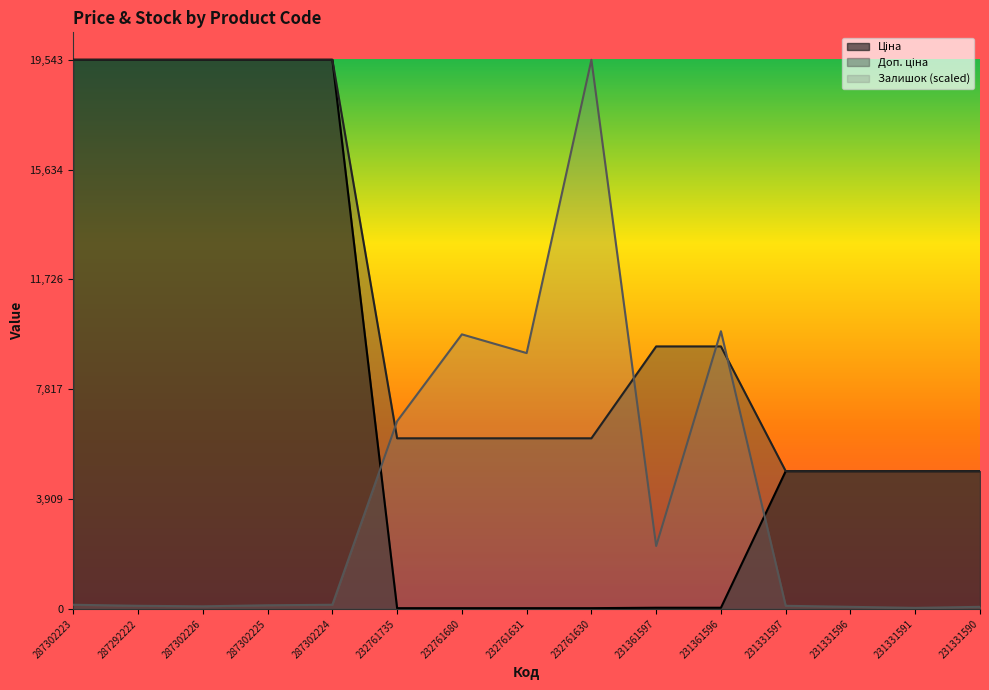

True or false: Доп. ціна has a value of 4903.0 at 231331590.

True